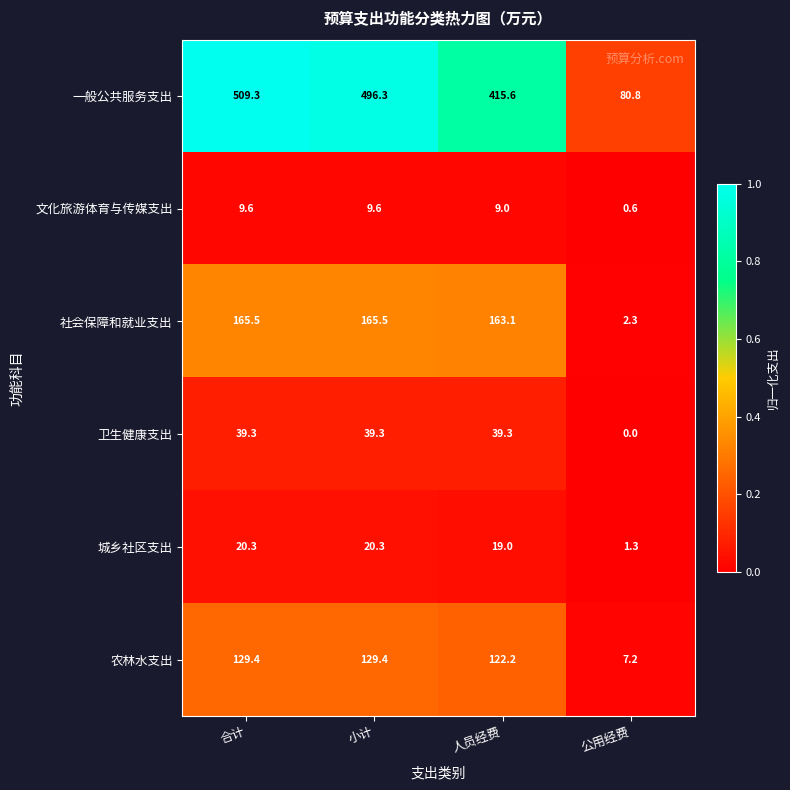

Rank the series by their maximum value, from highest to lowest.

一般公共服务支出, 社会保障和就业支出, 农林水支出, 卫生健康支出, 城乡社区支出, 文化旅游体育与传媒支出